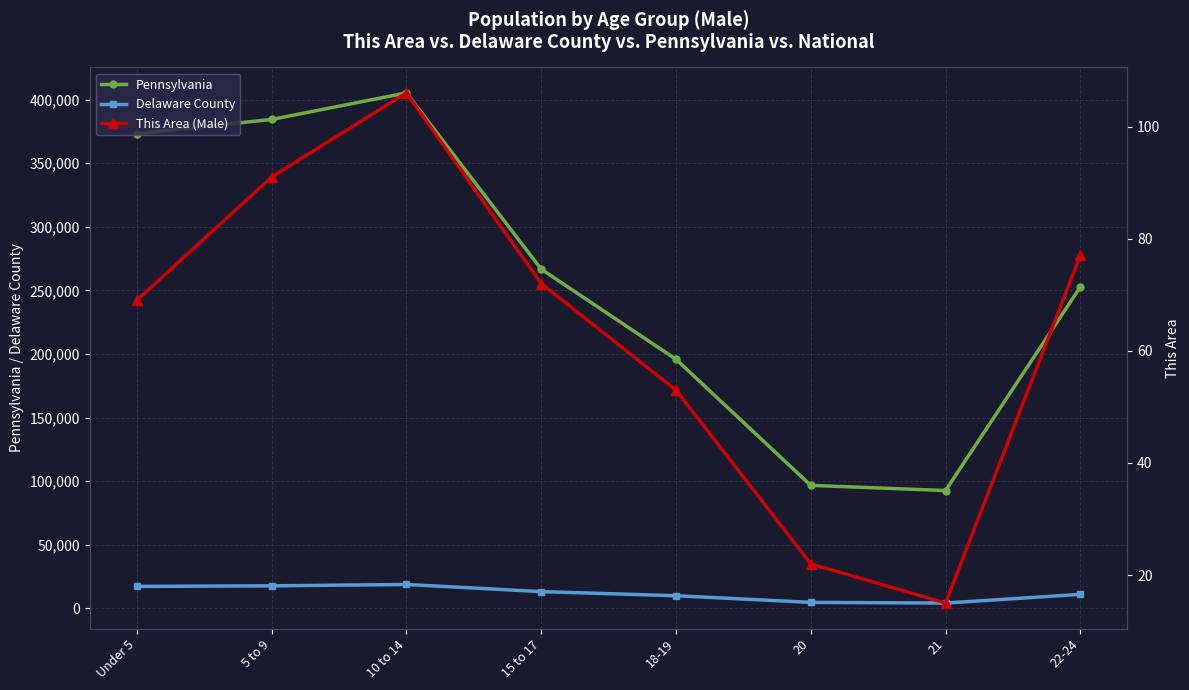

Reading left to right, list all the values displayed in this chart.

Pennsylvania: Under 5=373216	5 to 9=384359	10 to 14=405227	15 to 17=266649	18-19=195816	20=96664	21=92575	22-24=252647
Delaware County: Under 5=17212	5 to 9=17662	10 to 14=18730	15 to 17=13122	18-19=9888	20=4648	21=4123	22-24=10955
This Area (Male): Under 5=69	5 to 9=91	10 to 14=106	15 to 17=72	18-19=53	20=22	21=15	22-24=77